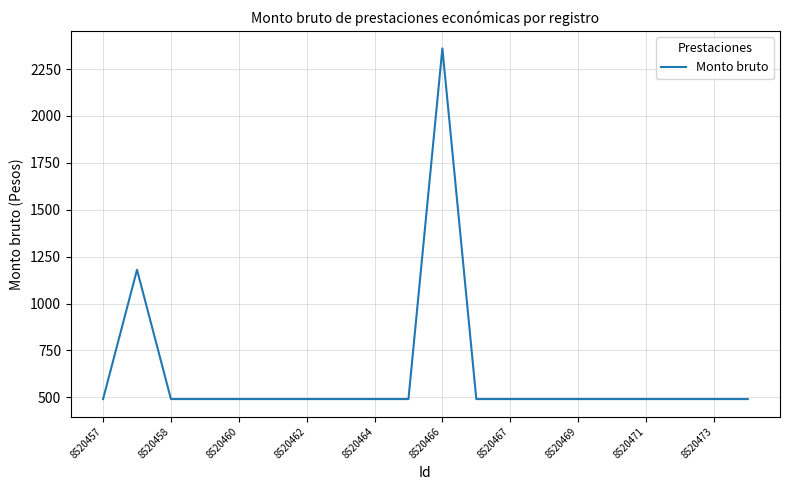

What is the greatest value displayed?

2360.0